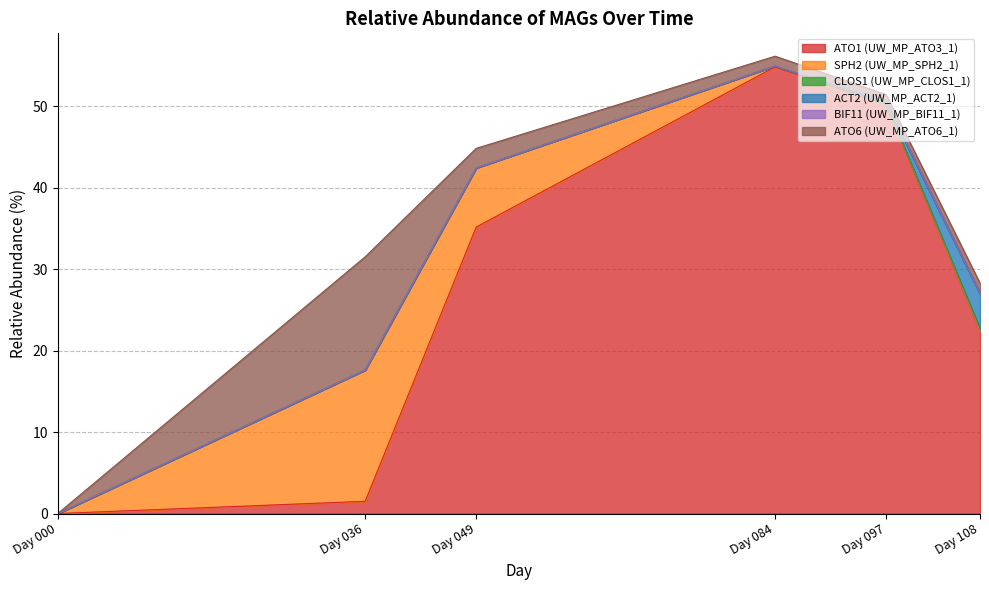

Reading right to left, extract all data points from this chart.

ATO1 (UW_MP_ATO3_1): Day 108=22.5	Day 097=50.3	Day 084=54.8	Day 049=35.2	Day 036=1.5	Day 000=0.0
SPH2 (UW_MP_SPH2_1): Day 108=0.0	Day 097=0.1	Day 084=0.1	Day 049=7.3	Day 036=16.1	Day 000=0.0
CLOS1 (UW_MP_CLOS1_1): Day 108=0.2	Day 097=0.0	Day 084=0.0	Day 049=0.0	Day 036=0.0	Day 000=0.0
ACT2 (UW_MP_ACT2_1): Day 108=4.3	Day 097=0.1	Day 084=0.0	Day 049=0.0	Day 036=0.0	Day 000=0.0
BIF11 (UW_MP_BIF11_1): Day 108=0.1	Day 097=0.2	Day 084=0.0	Day 049=0.0	Day 036=0.0	Day 000=0.0
ATO6 (UW_MP_ATO6_1): Day 108=1.2	Day 097=0.9	Day 084=1.2	Day 049=2.4	Day 036=13.9	Day 000=0.0